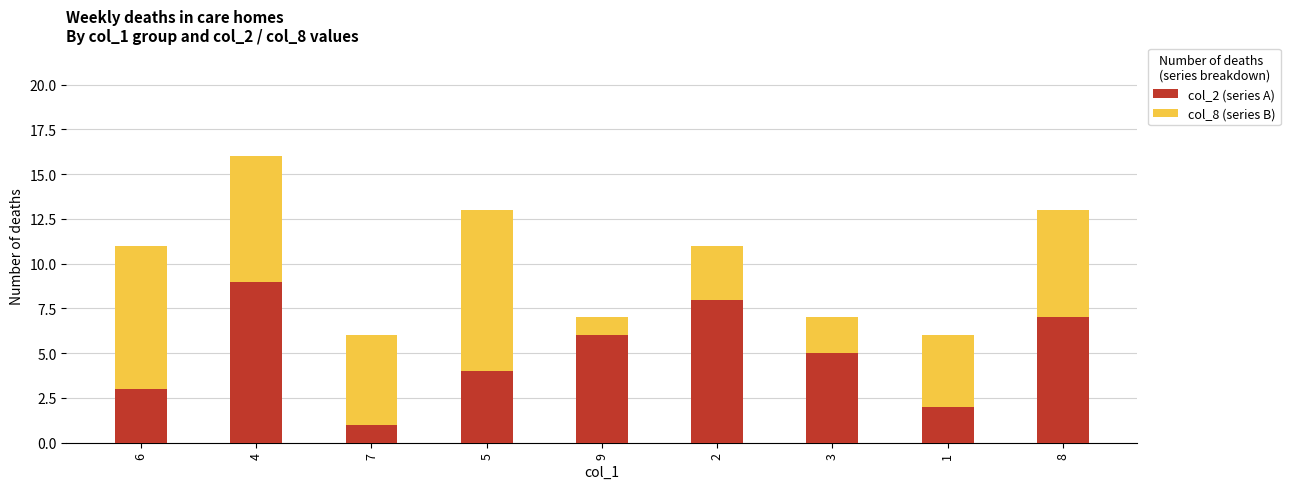

How many bars are there in total?

9